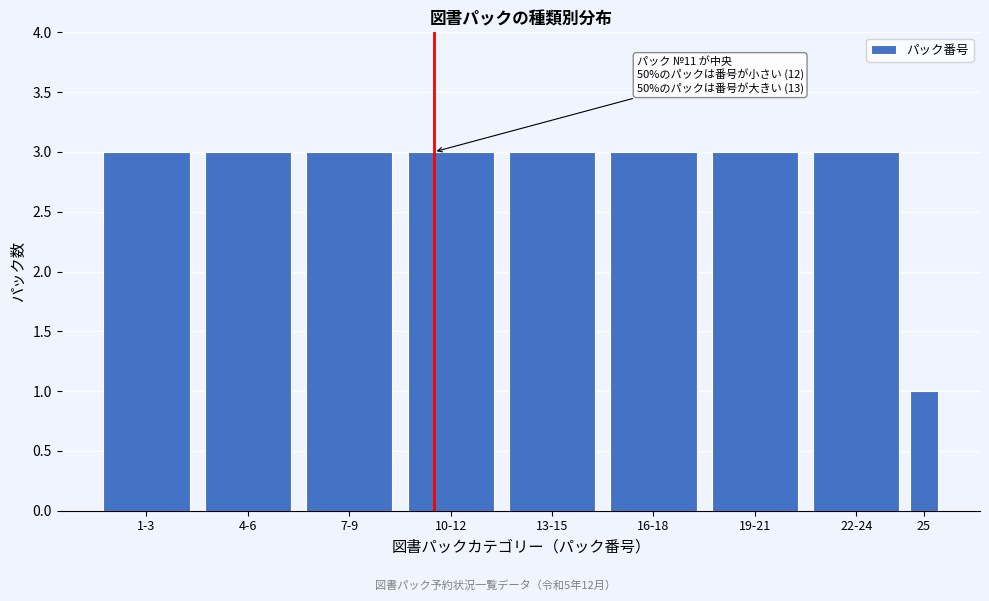

Reading left to right, transcribe all the data shown in this chart.

3	3	3	3	3	3	3	3	1